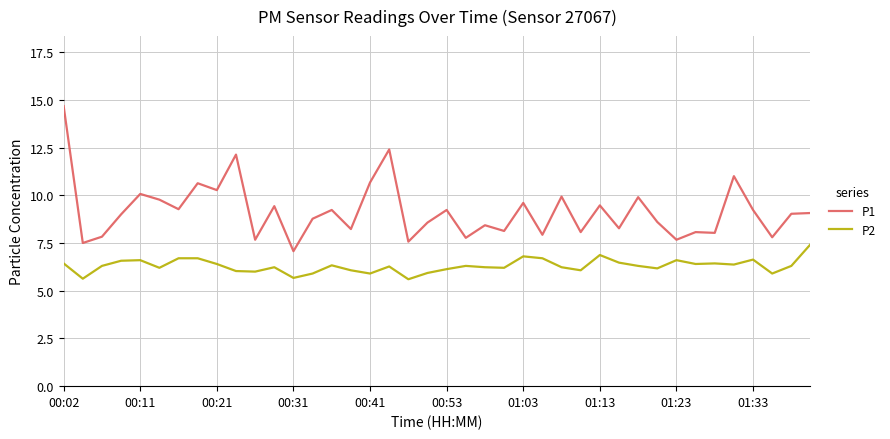

How many lines are shown in the chart?

2